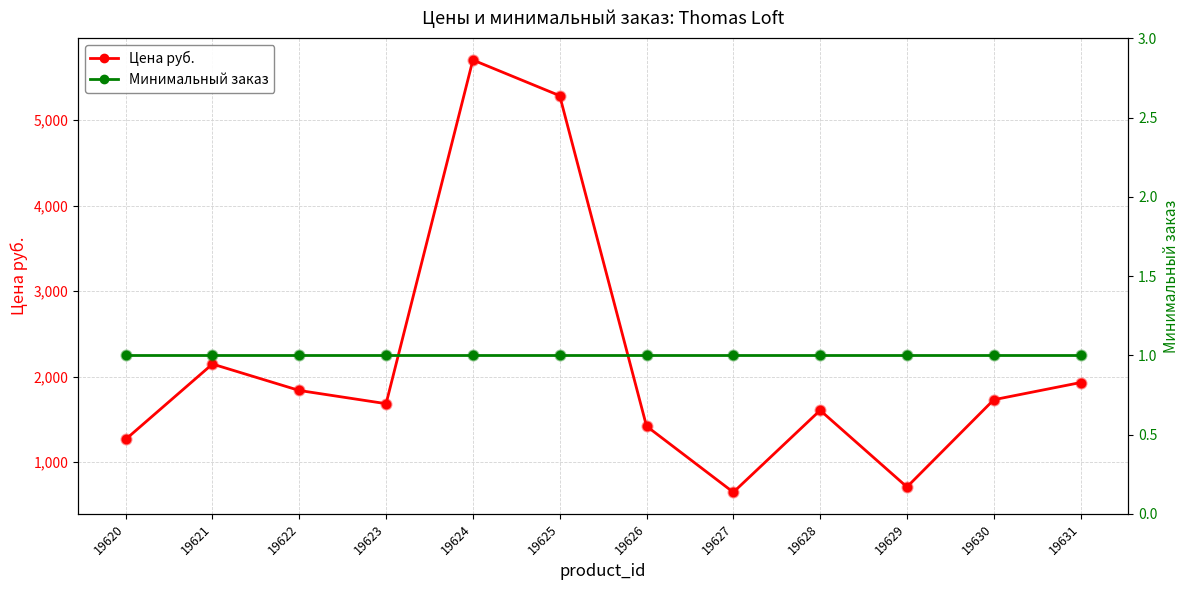

What is the total value across all series at 19626?

1422.4